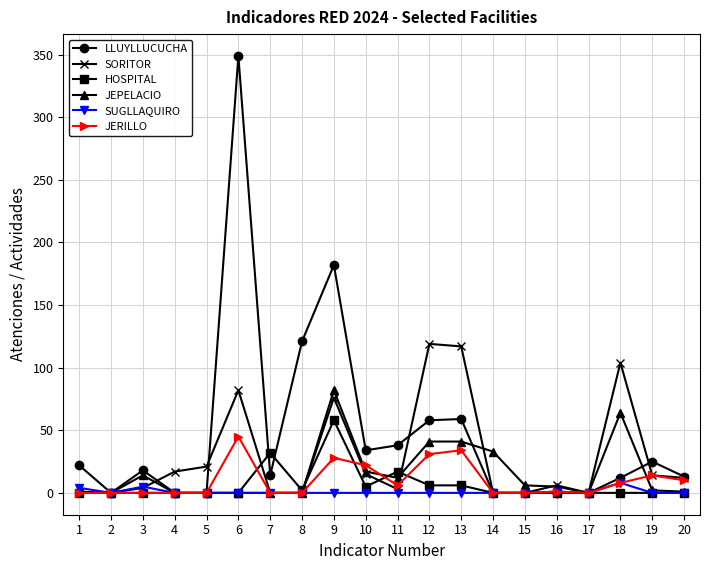

The value of JERILLO at 7 is 0. True or false?

True